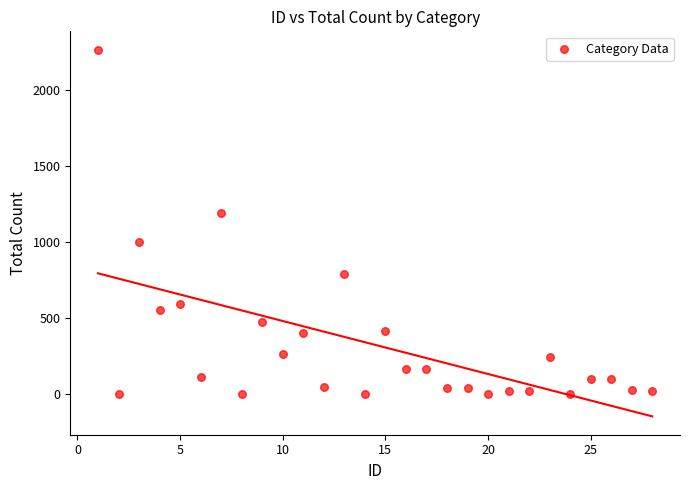

What Y value in the scatter plot is closest to 1131?

1189